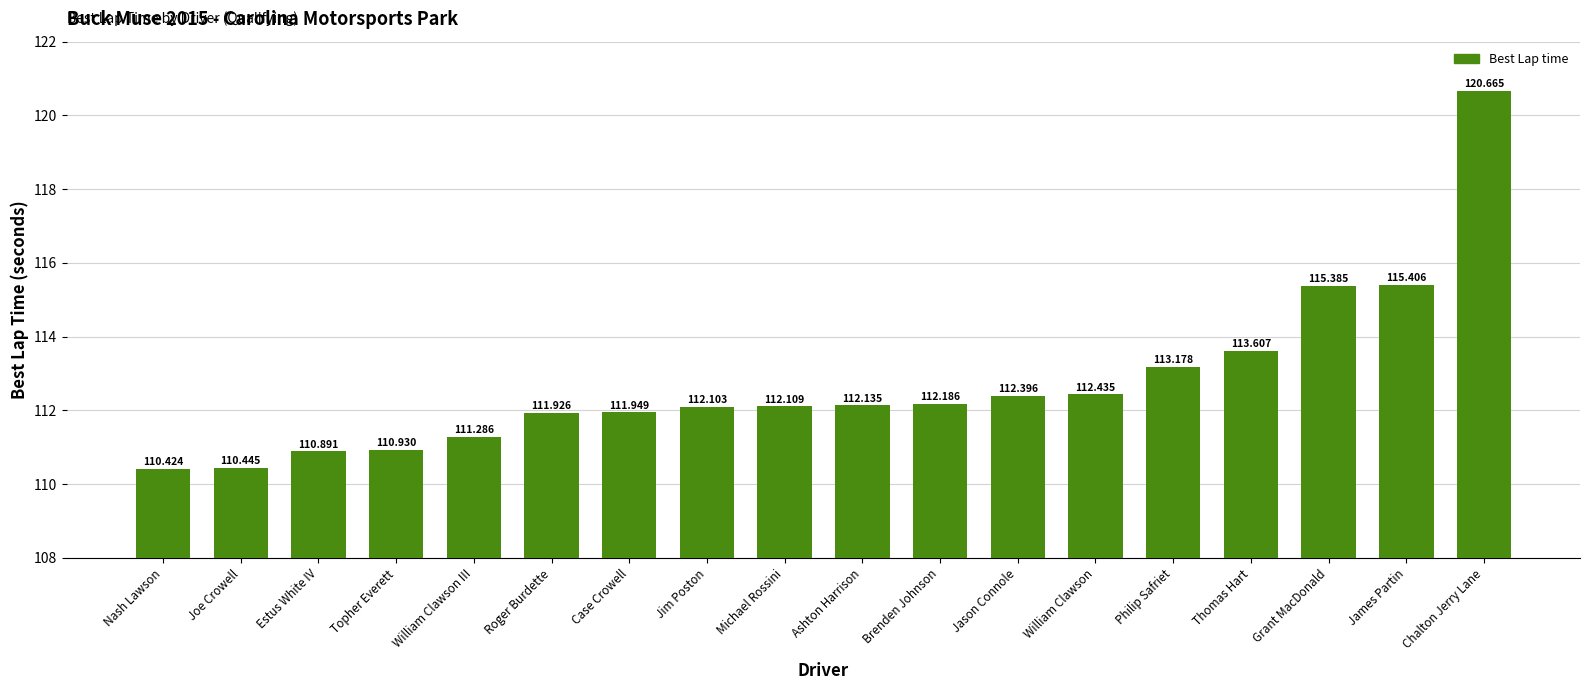

The value at Case Crowell is 65.2. True or false?

False